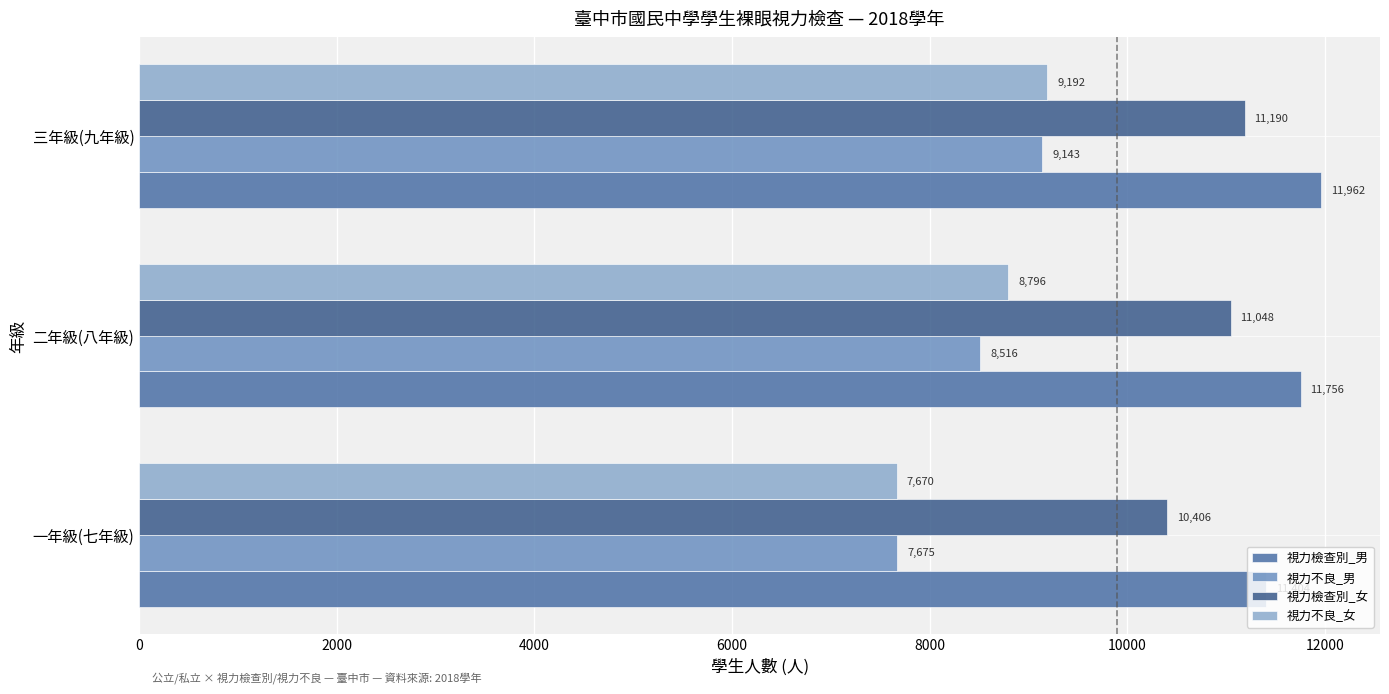

What is the maximum value for 視力不良_男?

9143